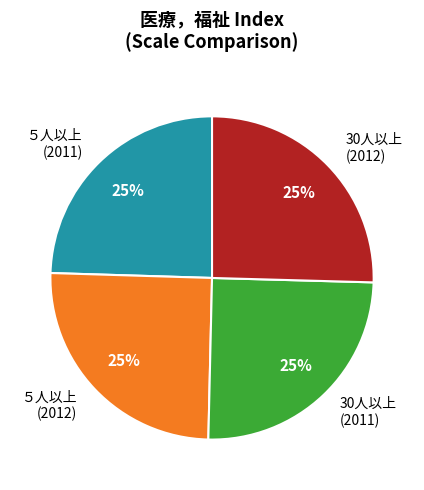

Does 30人以上 (2012) account for over 50% of the chart?

No